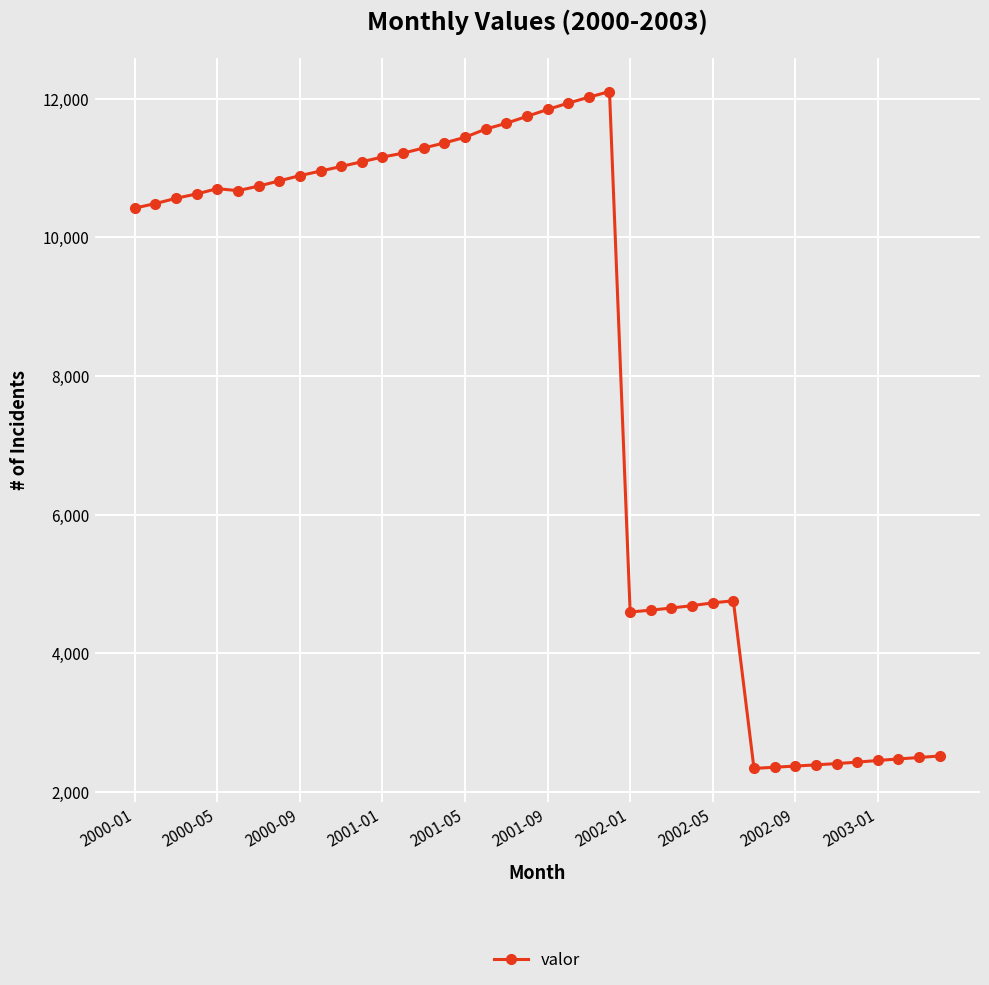

What is the value of the 28th point from the left?

4688